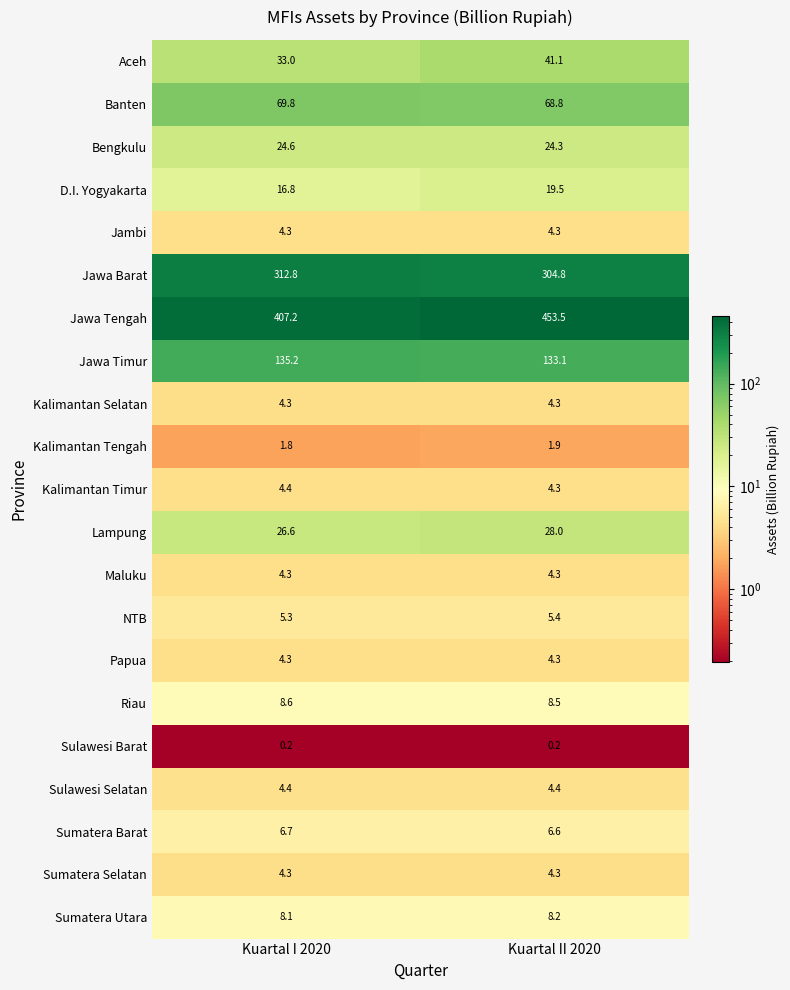

What is the smallest value displayed?

0.2